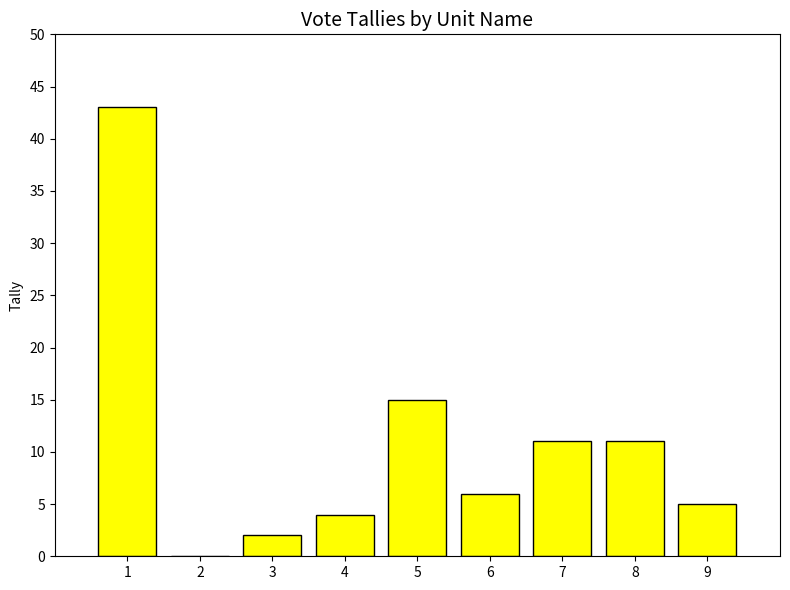

What is the difference between the values at 4 and 8?

7